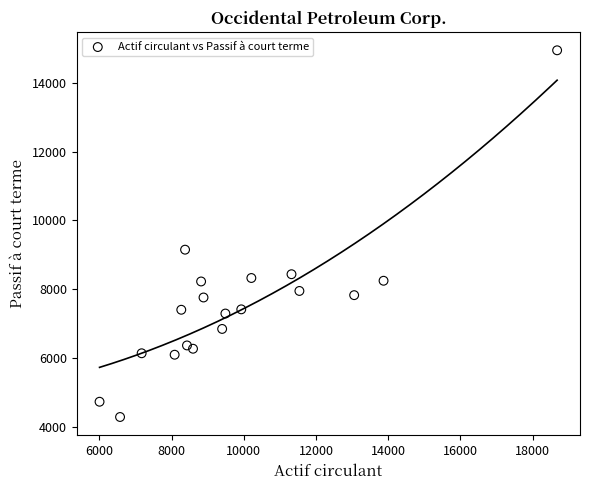

What Y value in the scatter plot is closest to 9614?

9148